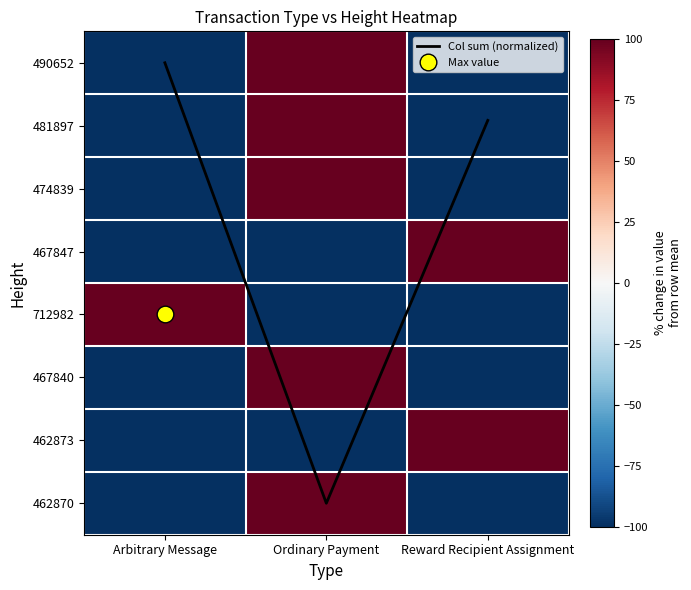

Count the number of data series in this chart.

9